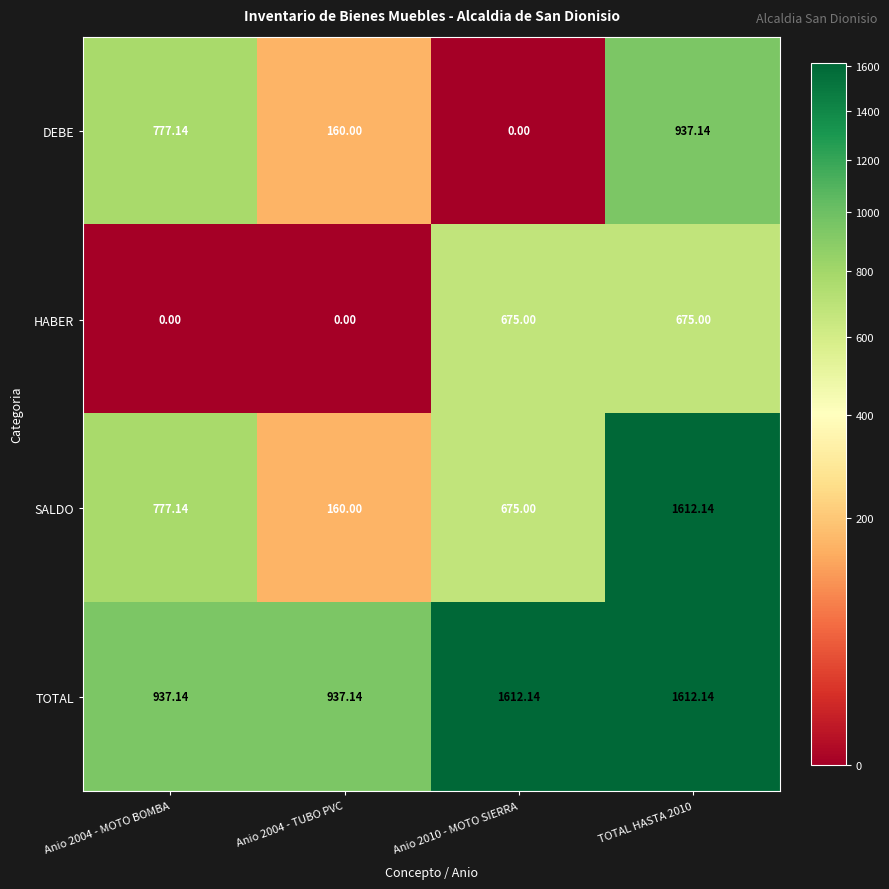

How many values in the TOTAL series are below 1612?

2